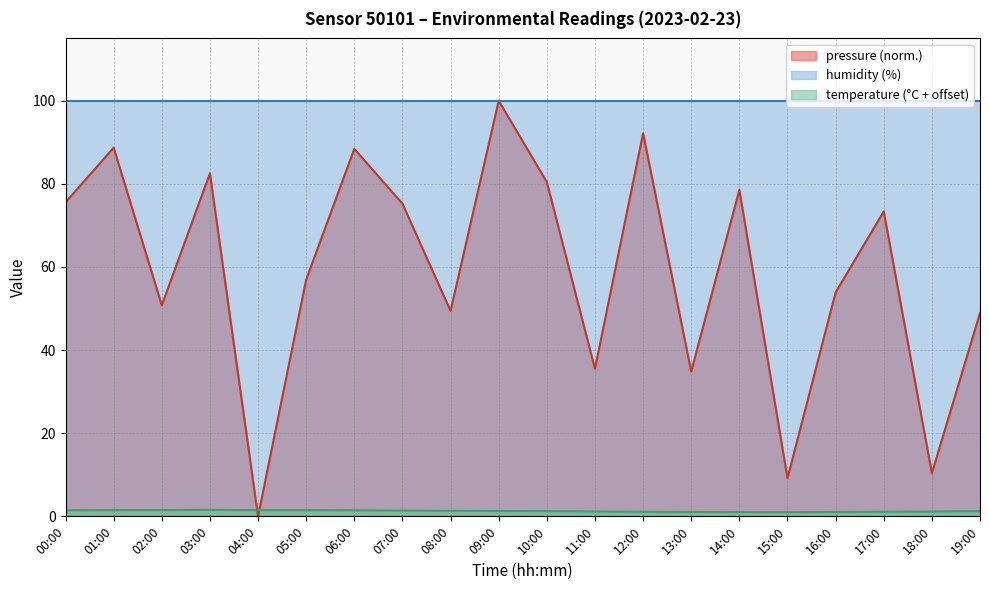

Rank the categories by temperature value from highest to lowest.

03:00, 02:00, 01:00, 04:00, 05:00, 06:00, 00:00, 07:00, 08:00, 09:00, 10:00, 19:00, 11:00, 18:00, 12:00, 17:00, 13:00, 16:00, 14:00, 15:00